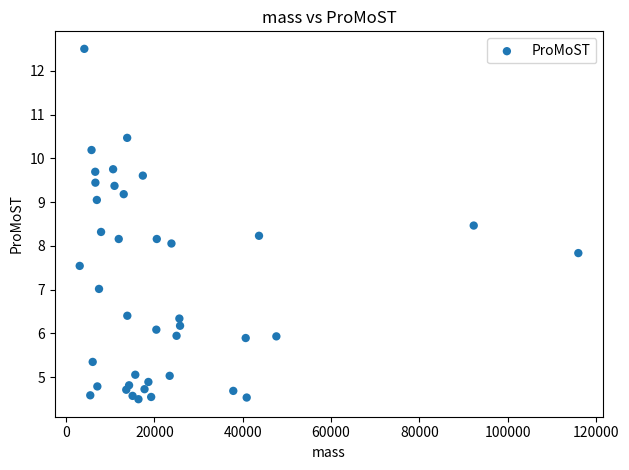

What is the range of Y values (max minus min)?

8.0